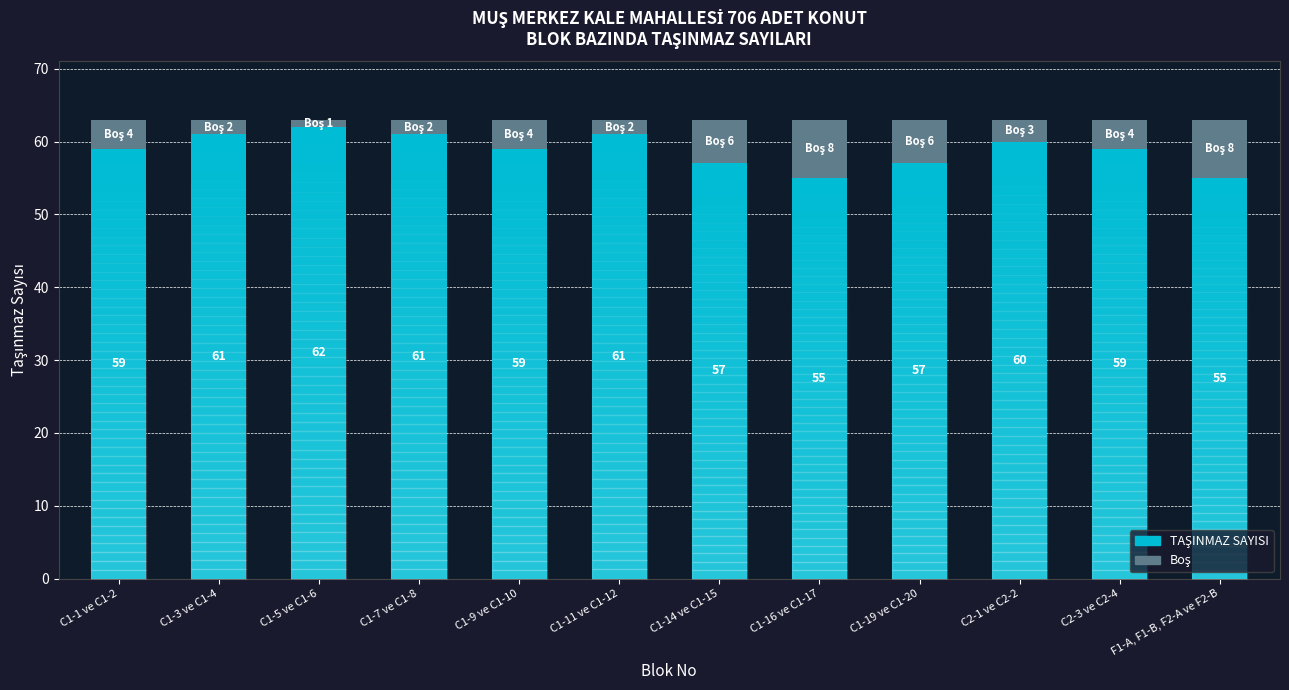

Are the bars grouped side by side (vs. stacked)?

No